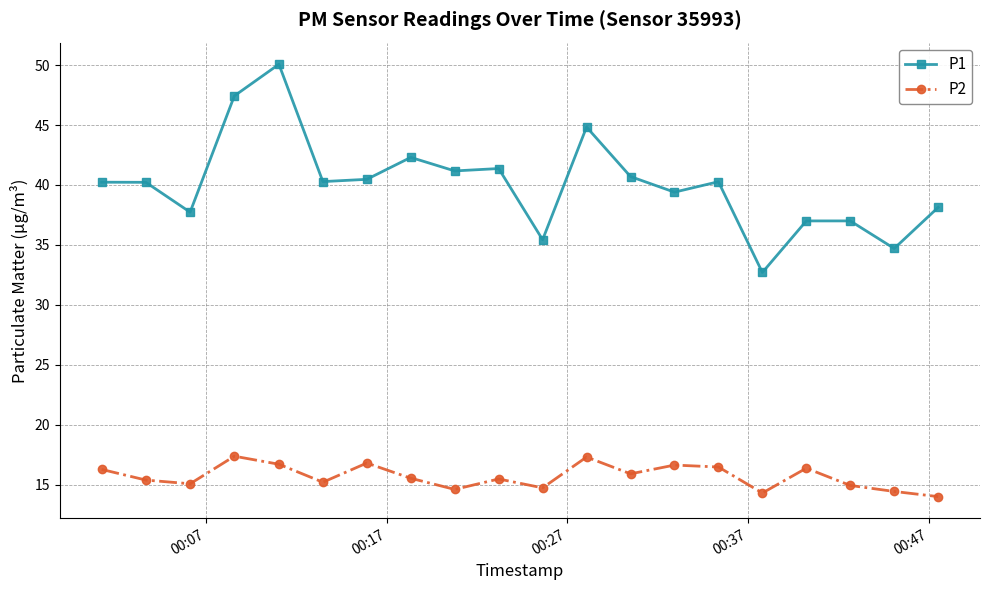

What is the sum of all P1 values?

801.4